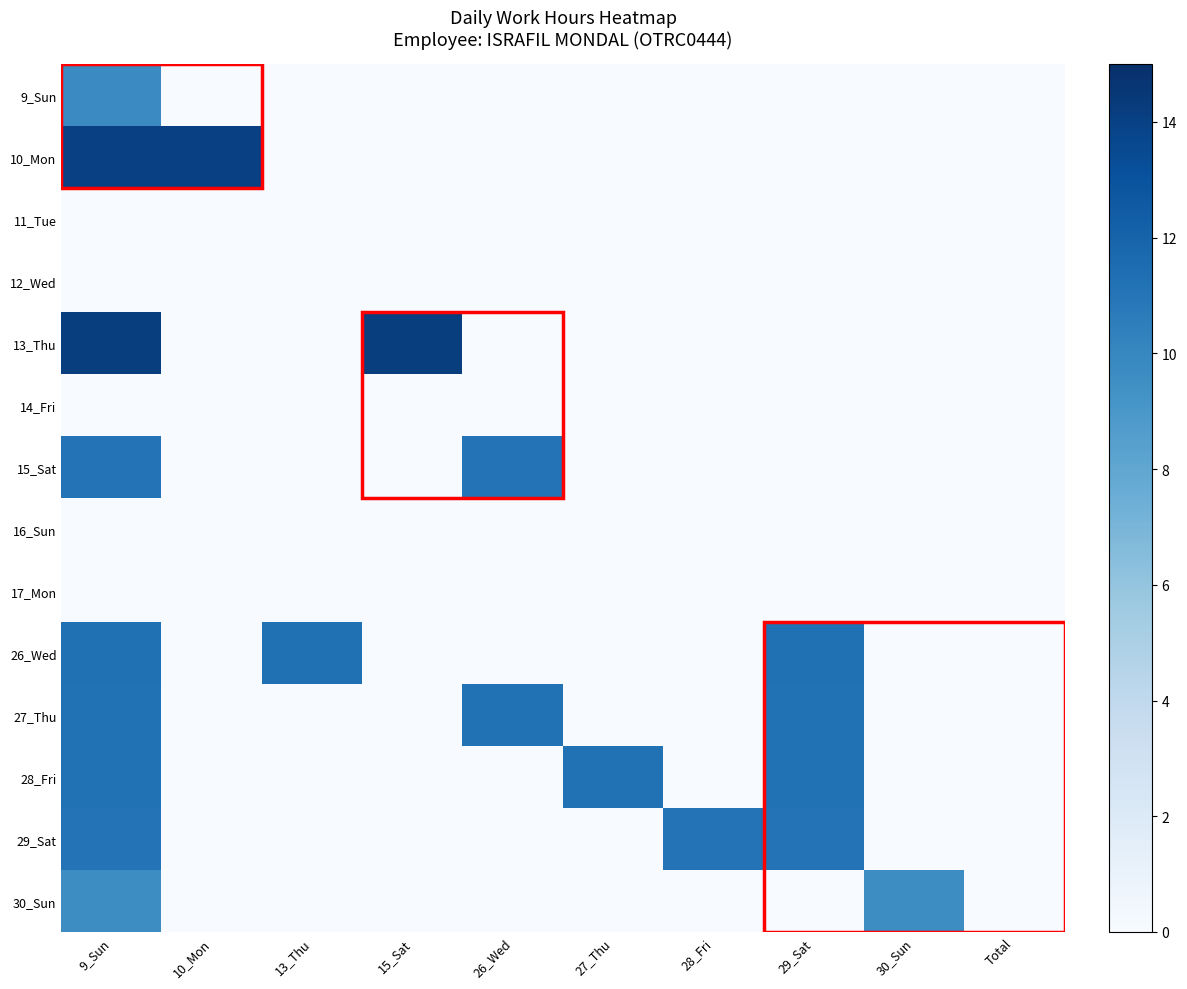

Reading left to right, list all the values displayed in this chart.

9_Sun: 9_Sun=9.7	10_Mon=0.0	13_Thu=0.0	15_Sat=0.0	26_Wed=0.0	27_Thu=0.0	28_Fri=0.0	29_Sat=0.0	30_Sun=0.0	Total=0.0
10_Mon: 9_Sun=14.0	10_Mon=14.0	13_Thu=0.0	15_Sat=0.0	26_Wed=0.0	27_Thu=0.0	28_Fri=0.0	29_Sat=0.0	30_Sun=0.0	Total=0.0
11_Tue: 9_Sun=0.0	10_Mon=0.0	13_Thu=0.0	15_Sat=0.0	26_Wed=0.0	27_Thu=0.0	28_Fri=0.0	29_Sat=0.0	30_Sun=0.0	Total=0.0
12_Wed: 9_Sun=0.0	10_Mon=0.0	13_Thu=0.0	15_Sat=0.0	26_Wed=0.0	27_Thu=0.0	28_Fri=0.0	29_Sat=0.0	30_Sun=0.0	Total=0.0
13_Thu: 9_Sun=14.2	10_Mon=0.0	13_Thu=0.0	15_Sat=14.2	26_Wed=0.0	27_Thu=0.0	28_Fri=0.0	29_Sat=0.0	30_Sun=0.0	Total=0.0
14_Fri: 9_Sun=0.0	10_Mon=0.0	13_Thu=0.0	15_Sat=0.0	26_Wed=0.0	27_Thu=0.0	28_Fri=0.0	29_Sat=0.0	30_Sun=0.0	Total=0.0
15_Sat: 9_Sun=11.1	10_Mon=0.0	13_Thu=0.0	15_Sat=0.0	26_Wed=11.1	27_Thu=0.0	28_Fri=0.0	29_Sat=0.0	30_Sun=0.0	Total=0.0
16_Sun: 9_Sun=0.0	10_Mon=0.0	13_Thu=0.0	15_Sat=0.0	26_Wed=0.0	27_Thu=0.0	28_Fri=0.0	29_Sat=0.0	30_Sun=0.0	Total=0.0
17_Mon: 9_Sun=0.0	10_Mon=0.0	13_Thu=0.0	15_Sat=0.0	26_Wed=0.0	27_Thu=0.0	28_Fri=0.0	29_Sat=0.0	30_Sun=0.0	Total=0.0
26_Wed: 9_Sun=11.2	10_Mon=0.0	13_Thu=11.2	15_Sat=0.0	26_Wed=0.0	27_Thu=0.0	28_Fri=0.0	29_Sat=11.2	30_Sun=0.0	Total=0.0
27_Thu: 9_Sun=11.2	10_Mon=0.0	13_Thu=0.0	15_Sat=0.0	26_Wed=11.2	27_Thu=0.0	28_Fri=0.0	29_Sat=11.2	30_Sun=0.0	Total=0.0
28_Fri: 9_Sun=11.2	10_Mon=0.0	13_Thu=0.0	15_Sat=0.0	26_Wed=0.0	27_Thu=11.2	28_Fri=0.0	29_Sat=11.2	30_Sun=0.0	Total=0.0
29_Sat: 9_Sun=11.1	10_Mon=0.0	13_Thu=0.0	15_Sat=0.0	26_Wed=0.0	27_Thu=0.0	28_Fri=11.1	29_Sat=11.1	30_Sun=0.0	Total=0.0
30_Sun: 9_Sun=9.7	10_Mon=0.0	13_Thu=0.0	15_Sat=0.0	26_Wed=0.0	27_Thu=0.0	28_Fri=0.0	29_Sat=0.0	30_Sun=9.7	Total=0.0